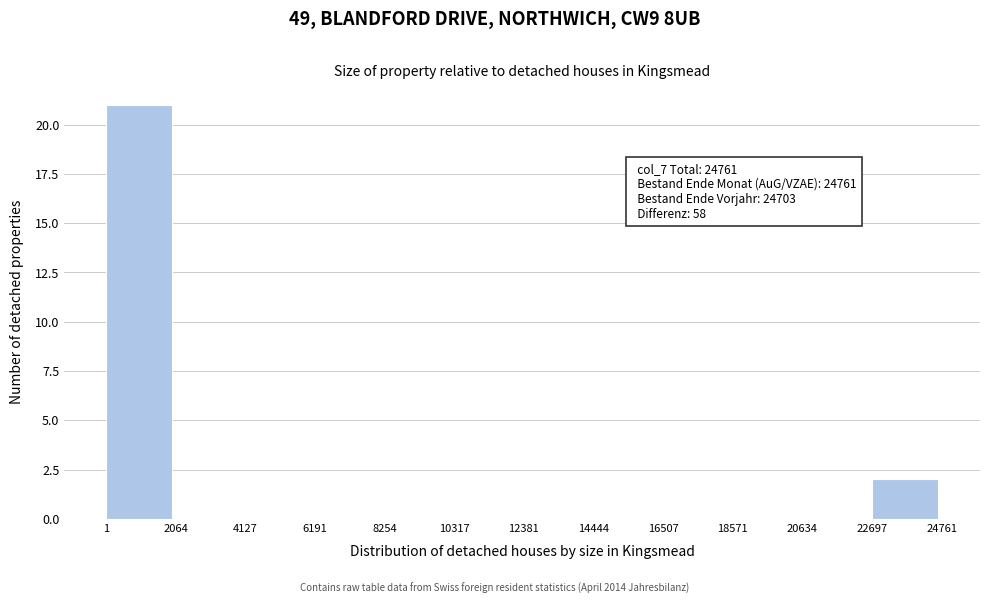

Which range on the x-axis has the tallest bar?

1 to 2064